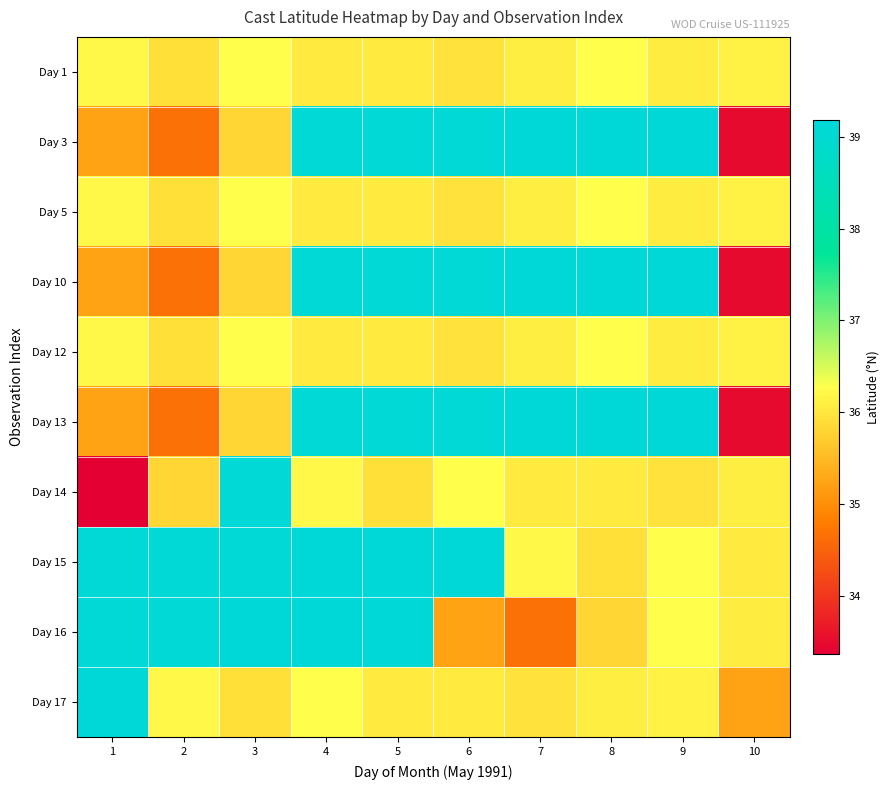

At which category is the sum across all series the highest?

4